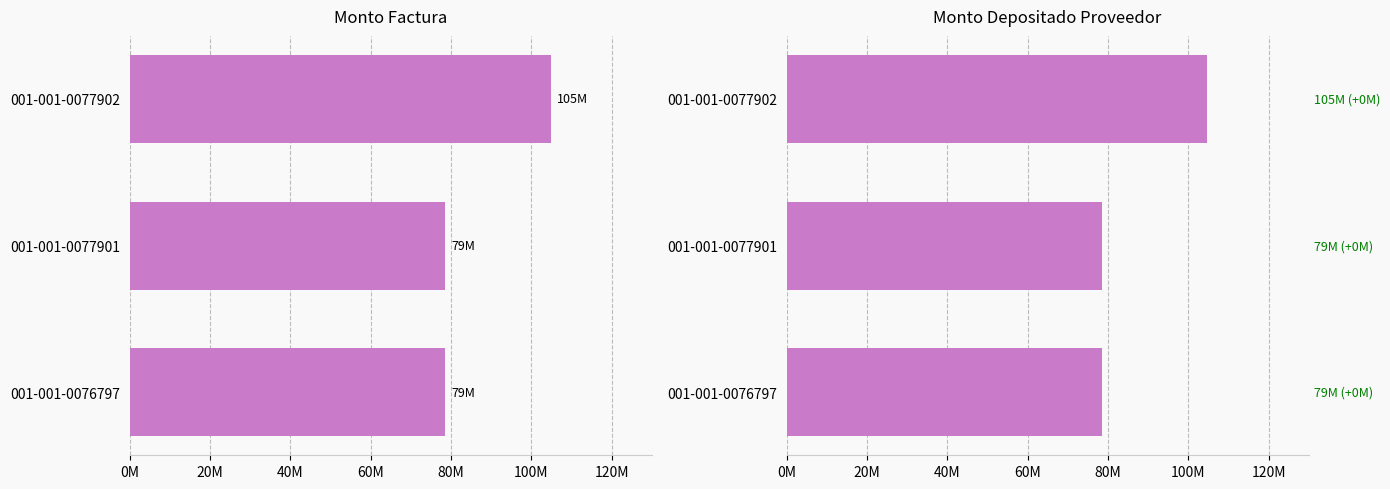

Between 001-001-0076797 and 001-001-0077901, which series saw the biggest shift?

monto_factura